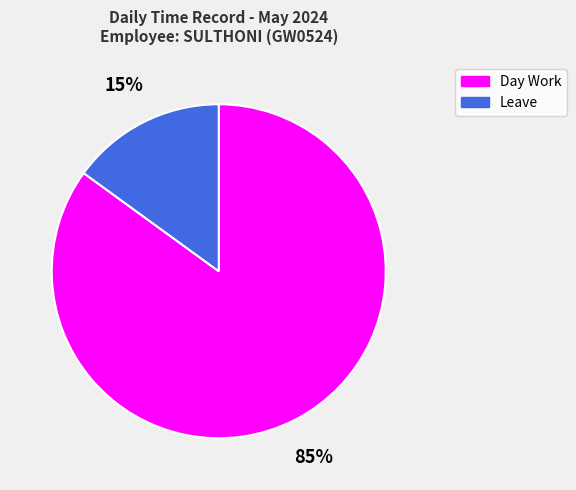

Between Day Work and Leave, which is larger?

Day Work